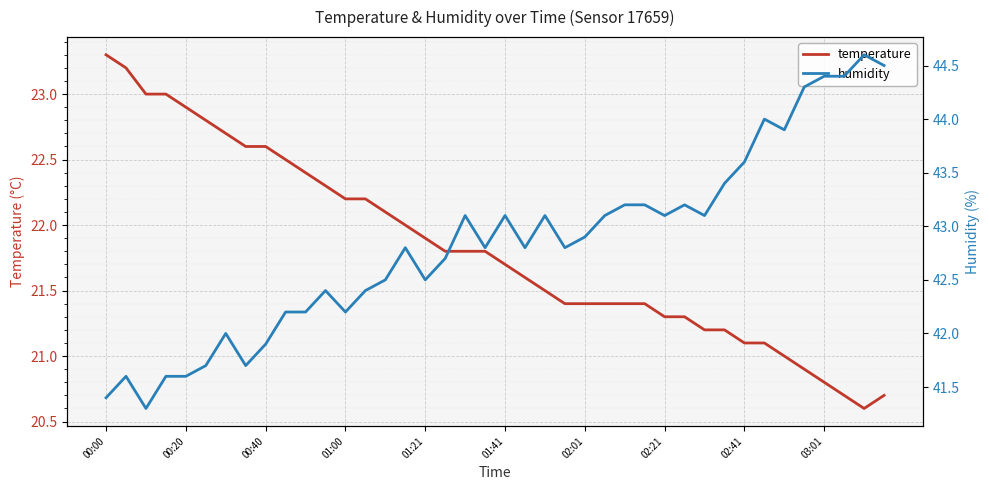

Which category has the highest value in the temperature series?

00:00